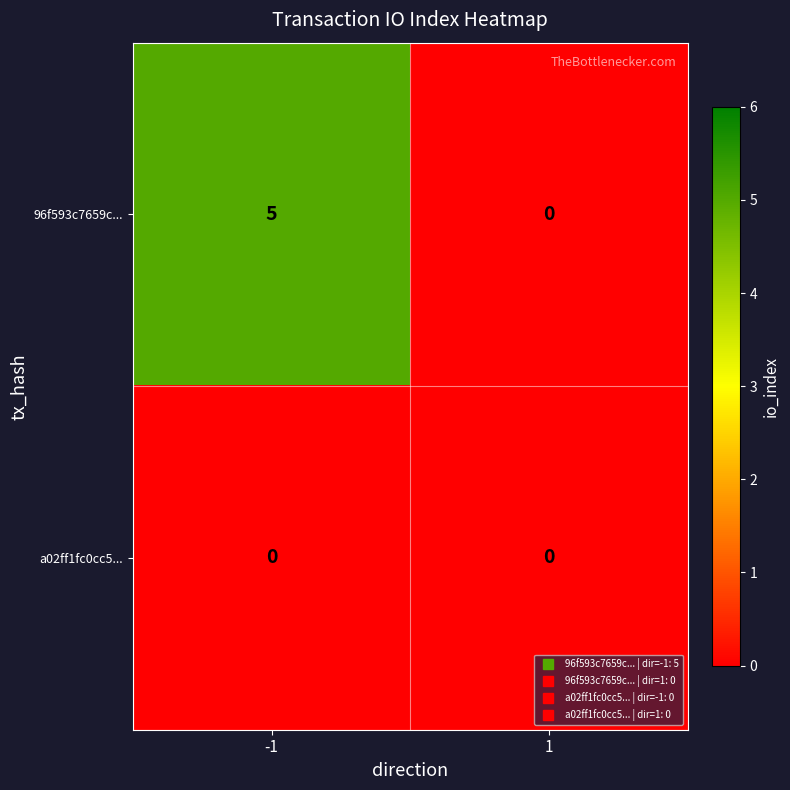

Reading left to right, transcribe all the data shown in this chart.

96f593c7659c...: 5	0
a02ff1fc0cc5...: 0	0